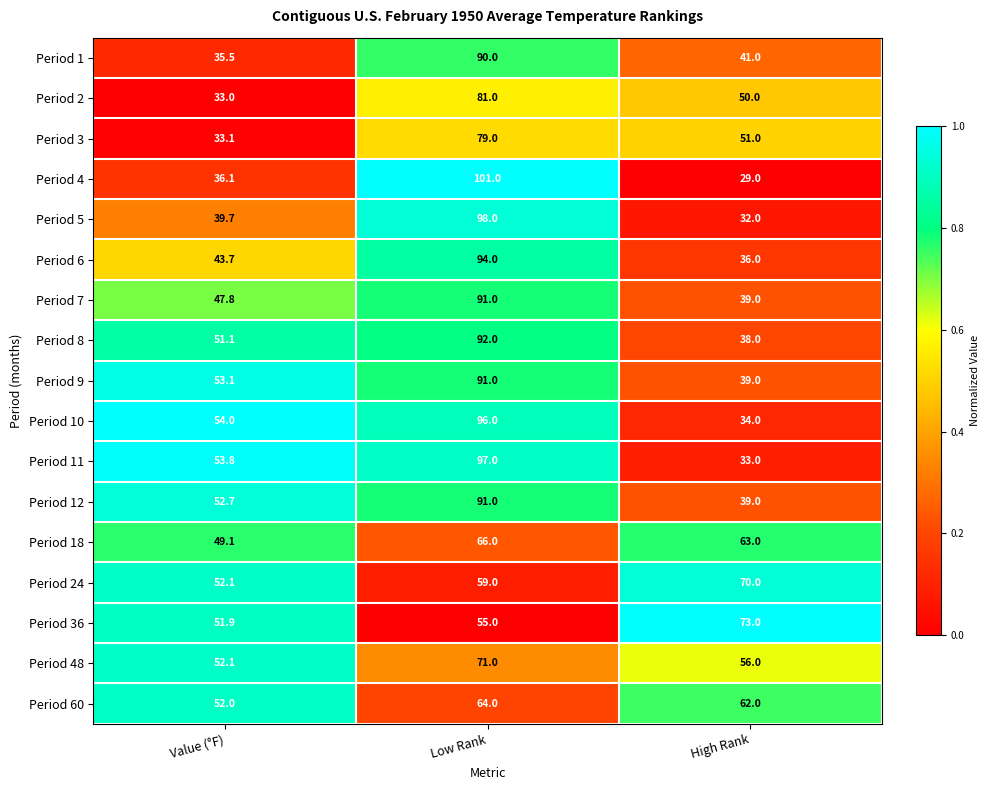

Rank the categories by Period 9 value from highest to lowest.

Low Rank, Value (°F), High Rank